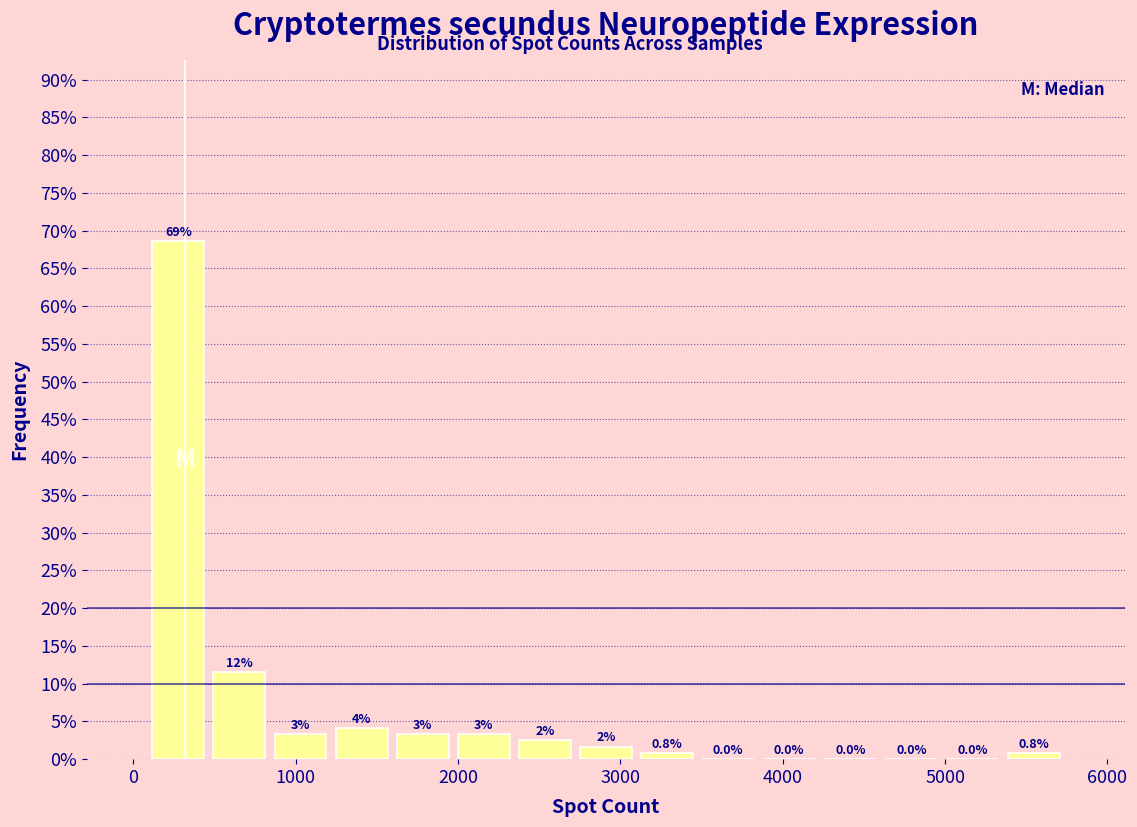

Read against the x-axis, roughly where is the centre of the tallest bar?

300